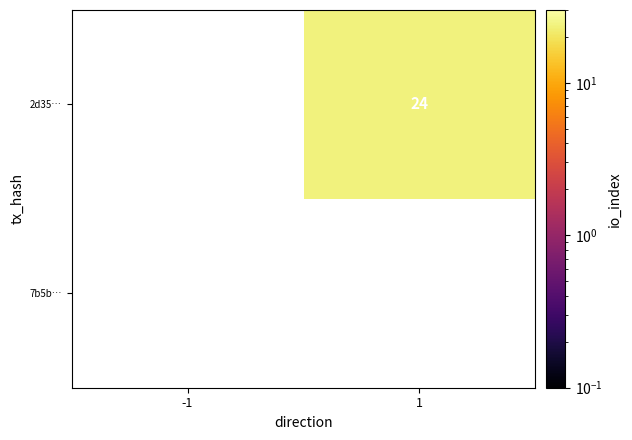

The 2d35… series shows 10 at 1. True or false?

False